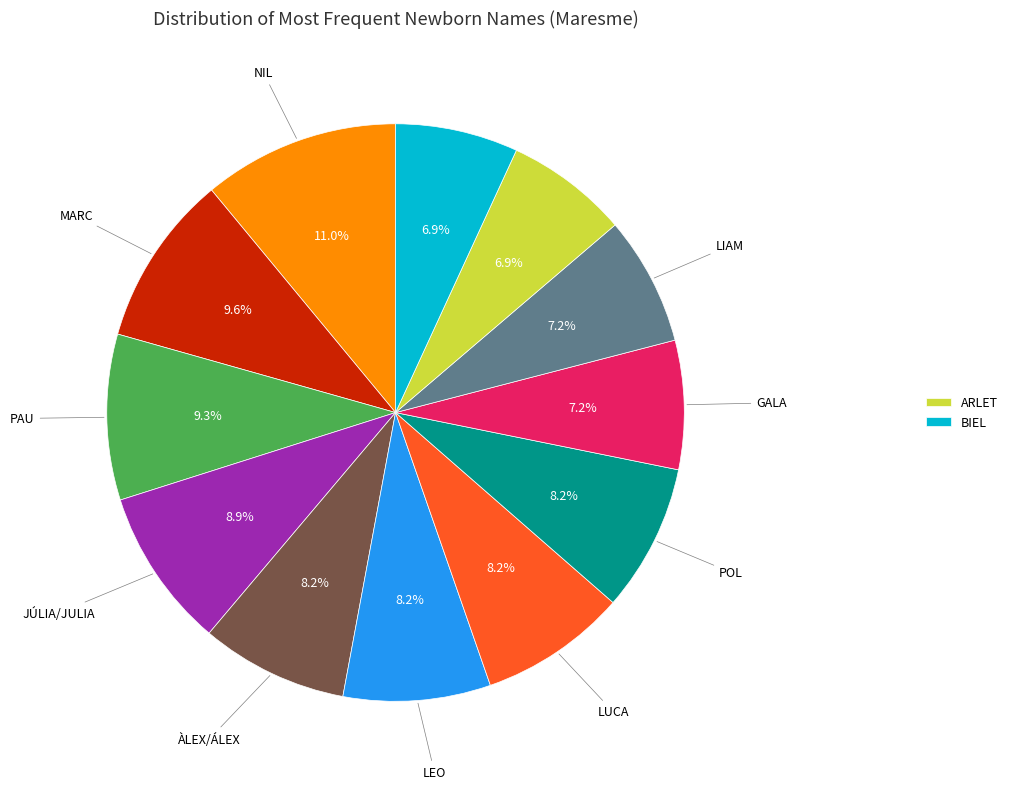

To the nearest percent, what is the difference between the largest and smallest slice percentages?

4%